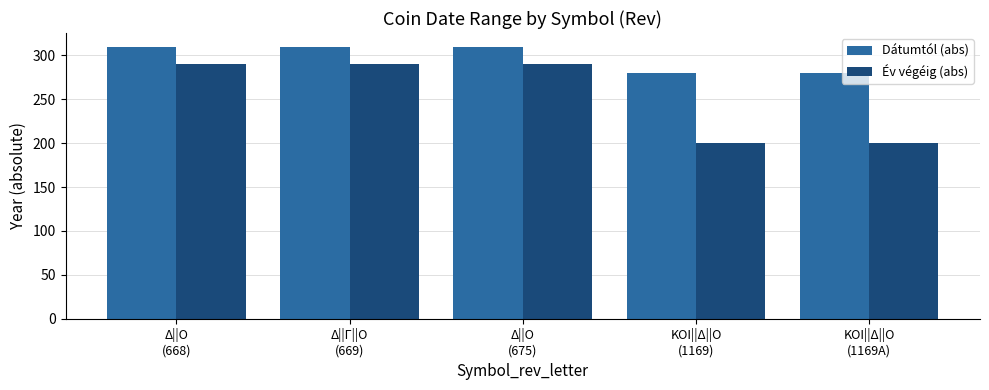

Which series has the largest range (max minus min)?

Év végéig (abs)